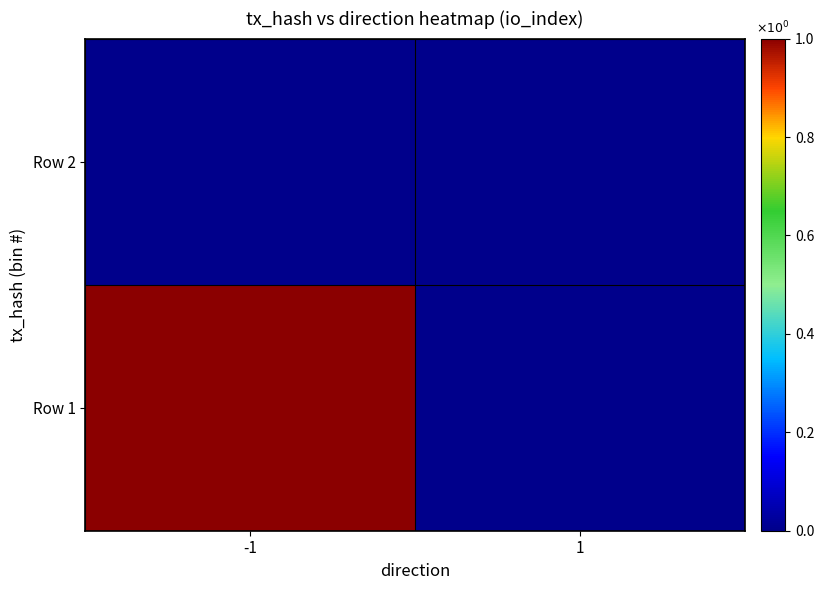

How many series are shown in this chart?

2